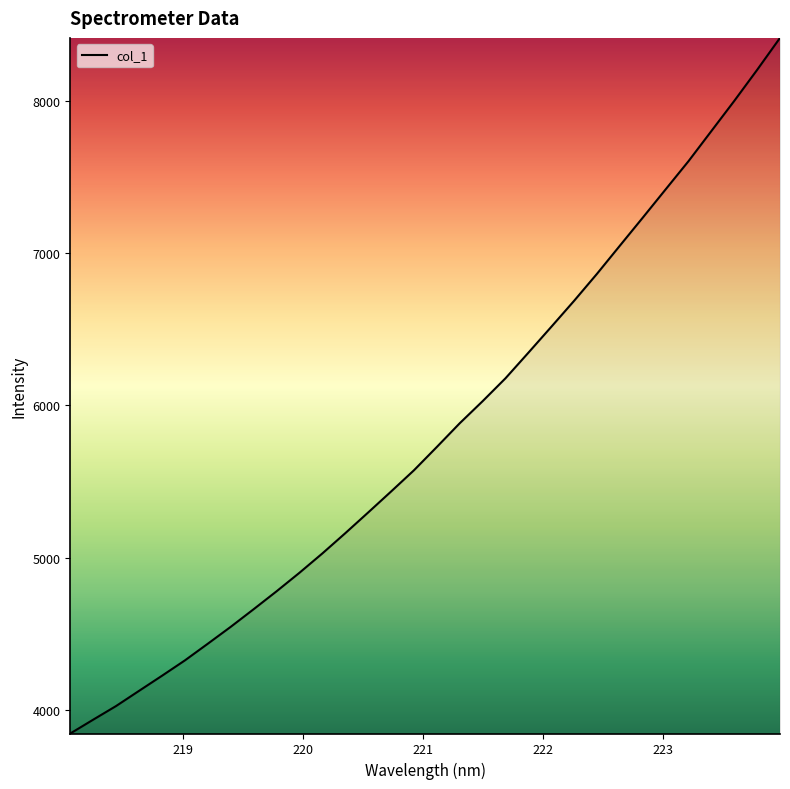

What is the greatest value displayed?

8416.4